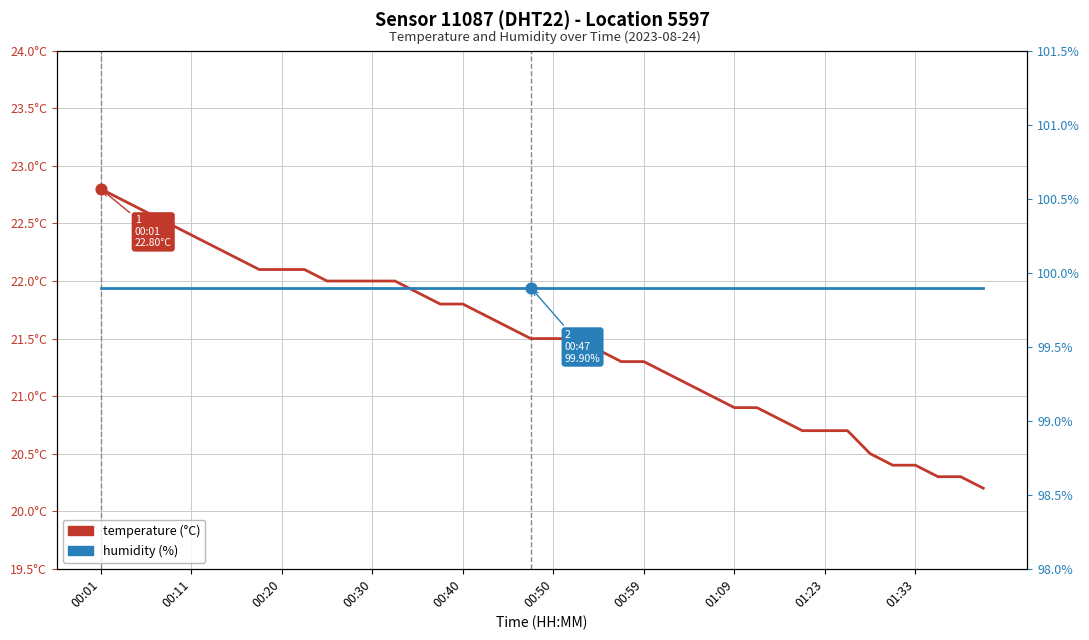

Is the value of temperature (°C) at 32 greater than the value of humidity (%) at 19?

No